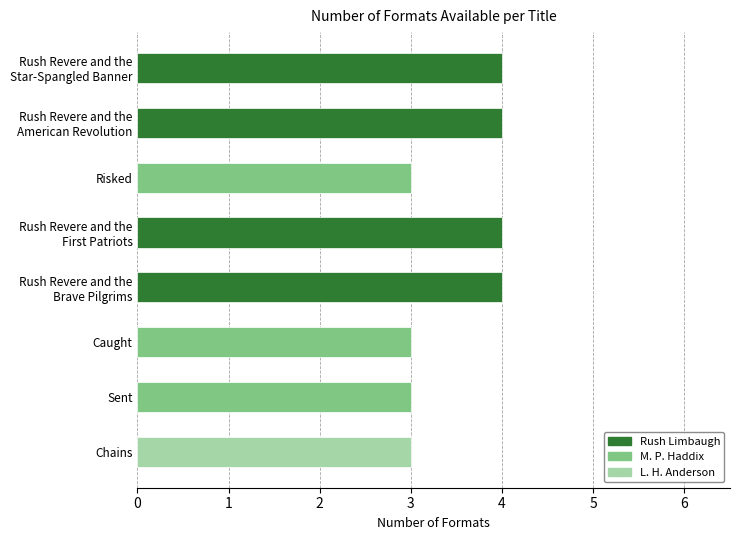

What is the greatest value displayed?

4